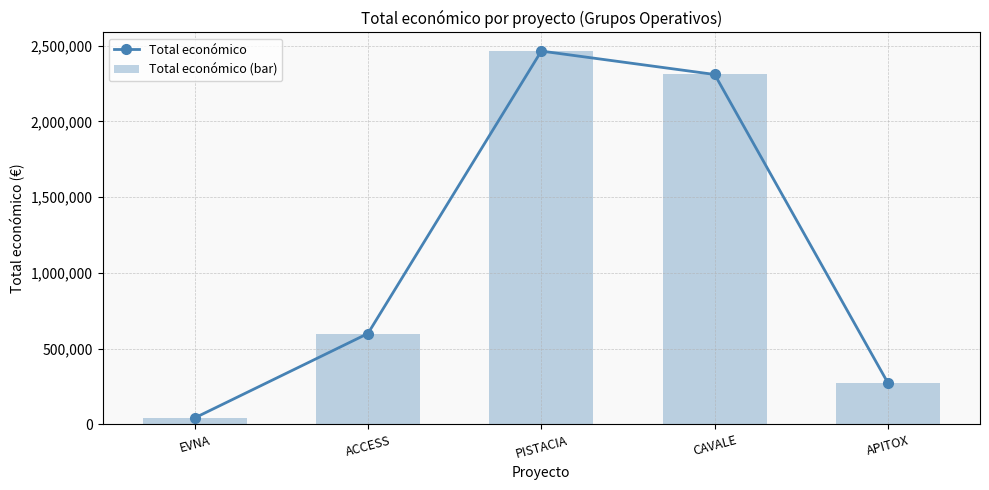

Read the Total económico value at PISTACIA.

2464572